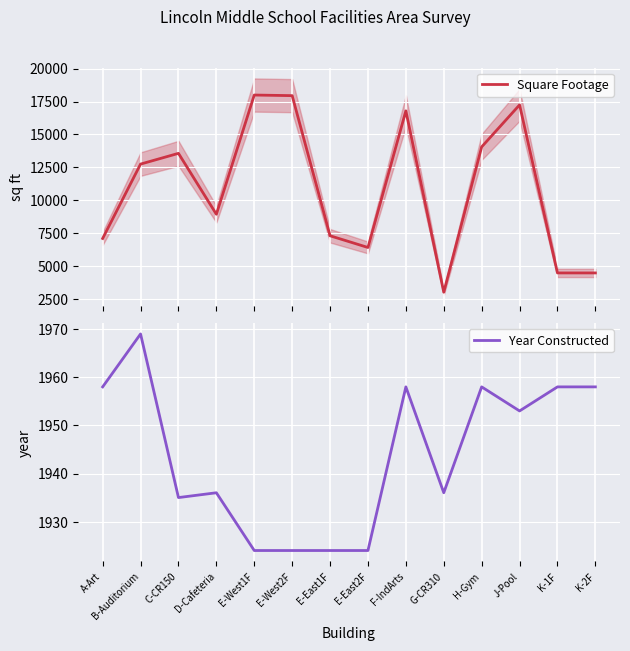

Reading right to left, extract all data points from this chart.

Square Footage: 4494	4494	17244	14058	3032	16791	6425	7314	17945	17991	8947	13567	12752	7109
Year Constructed: 1958	1958	1953	1958	1936	1958	1924	1924	1924	1924	1936	1935	1969	1958